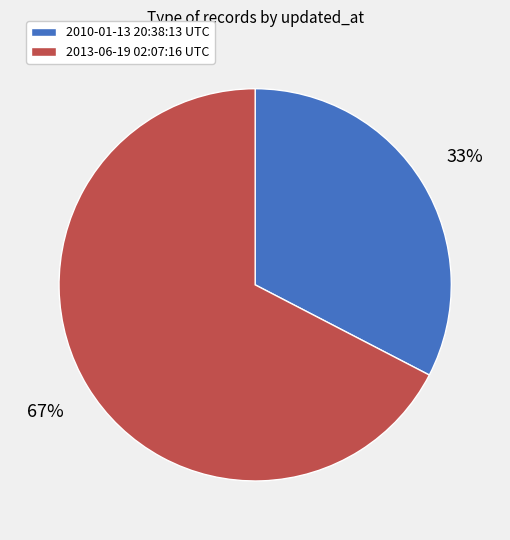

True or false: 2013-06-19 02:07:16 UTC accounts for 57% of the total.

False